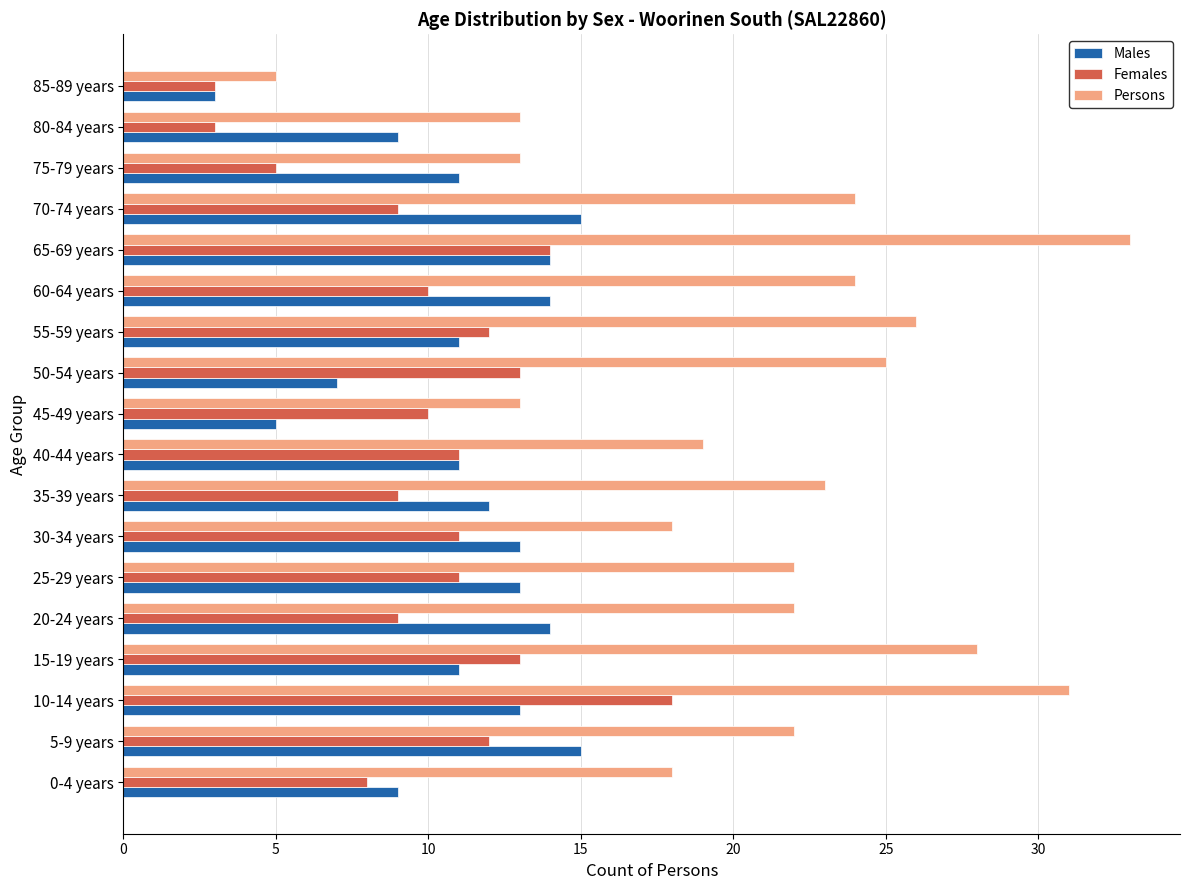

What is the difference between the maximum and minimum values in the Persons series?

28